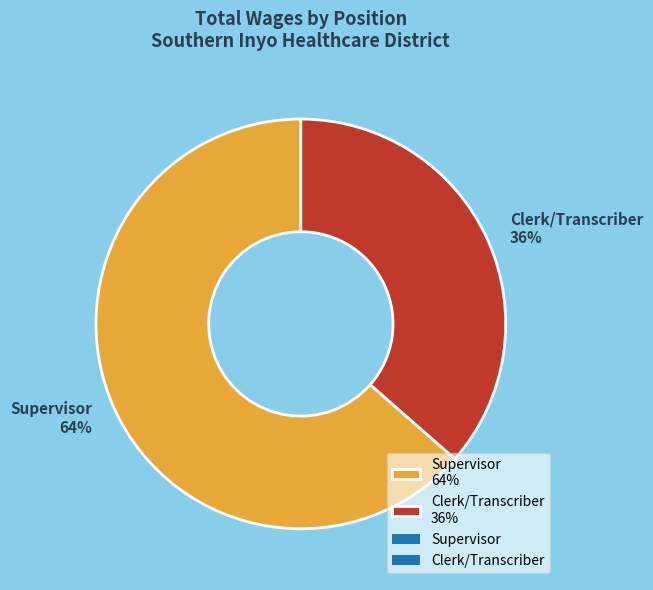

How many segments does this pie chart have?

2